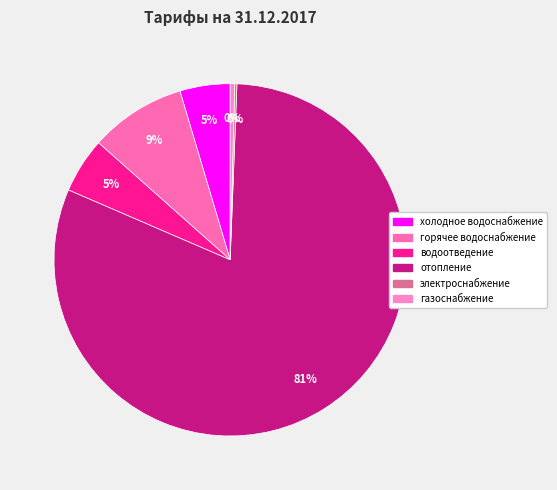

What is the change in value from холодное водоснабжение to газоснабжение?

-55.8